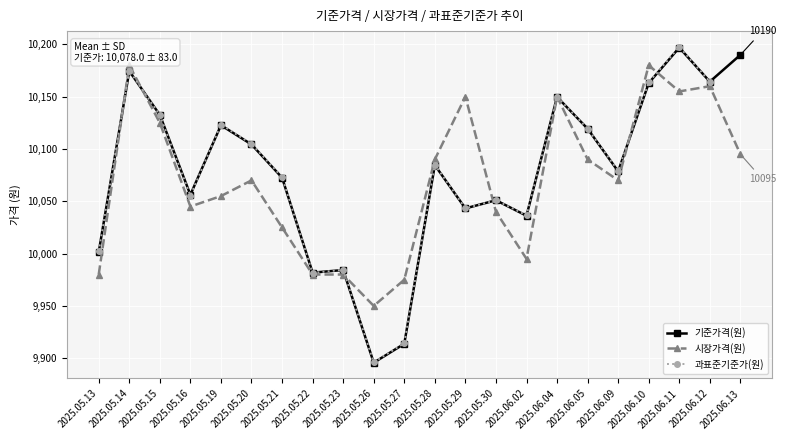

Is this an area chart (filled region under the line)?

No